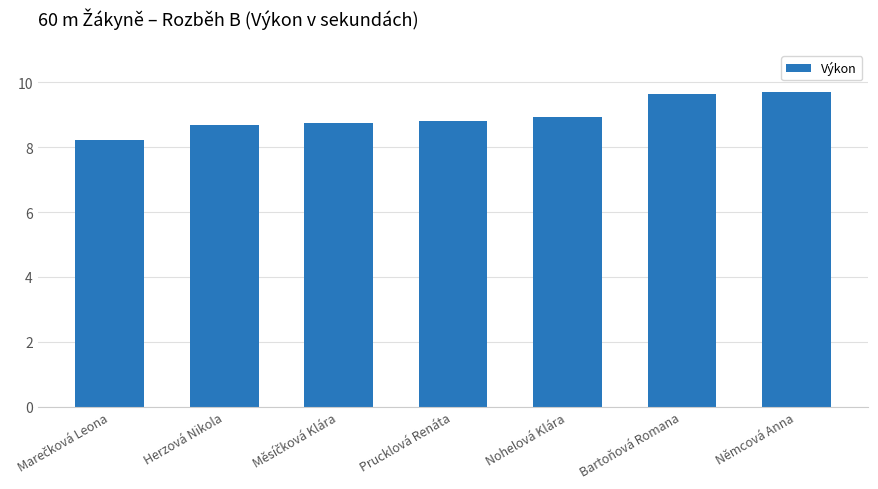

What is the difference between the second highest and second lowest values?

1.0